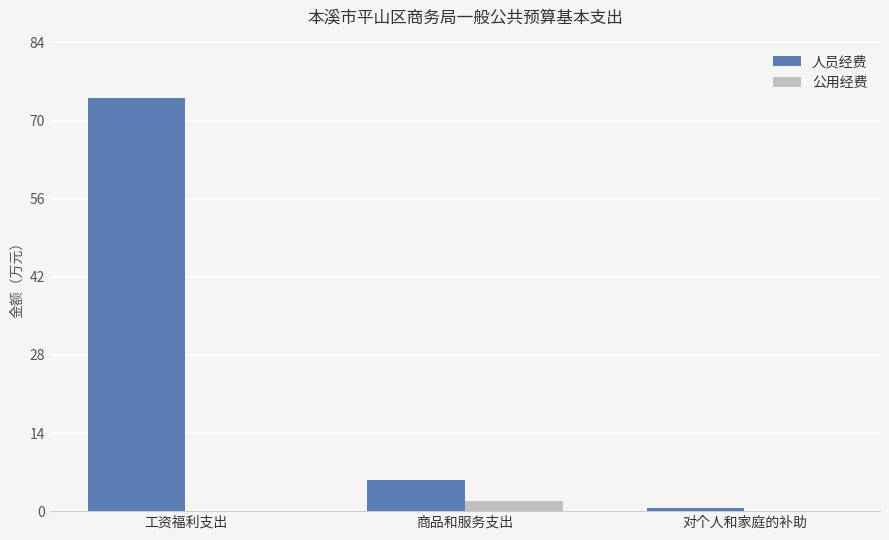

What is the sum of all 公用经费 values?

1.9